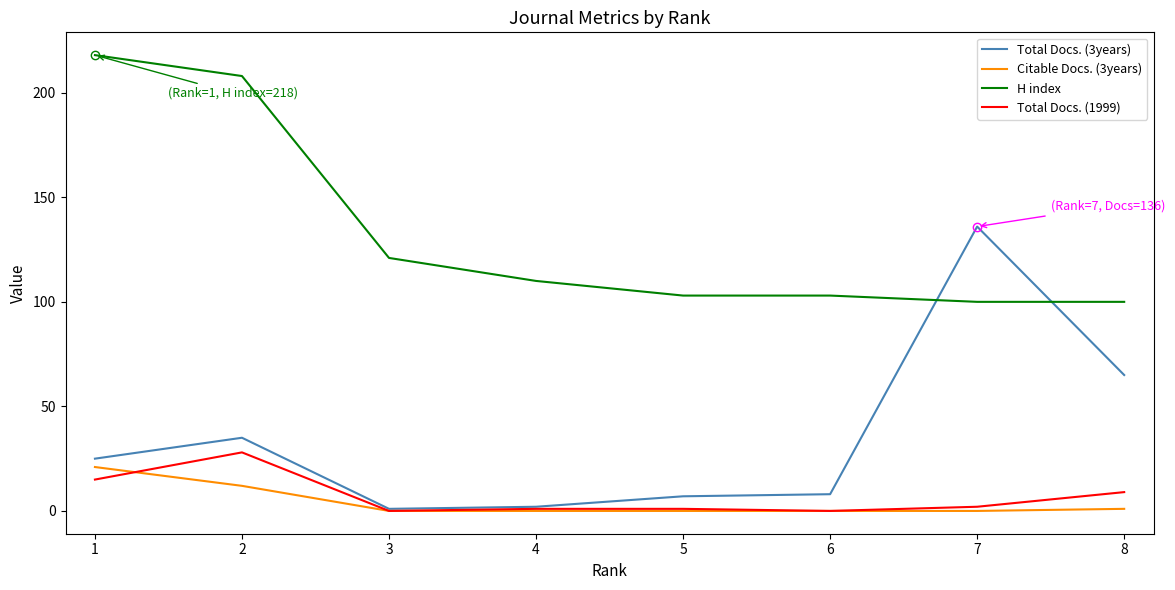

True or false: Citable Docs. (3years) and H index cross at least once.

False